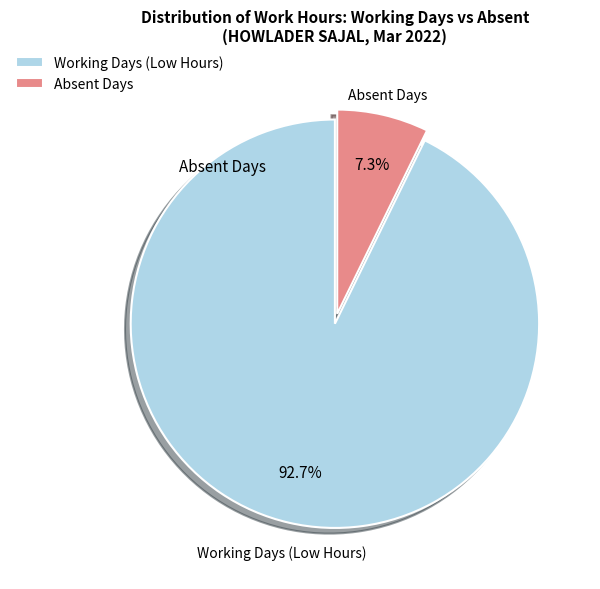

Rank the categories by value from highest to lowest.

Working Days (Low Hours), Absent Days